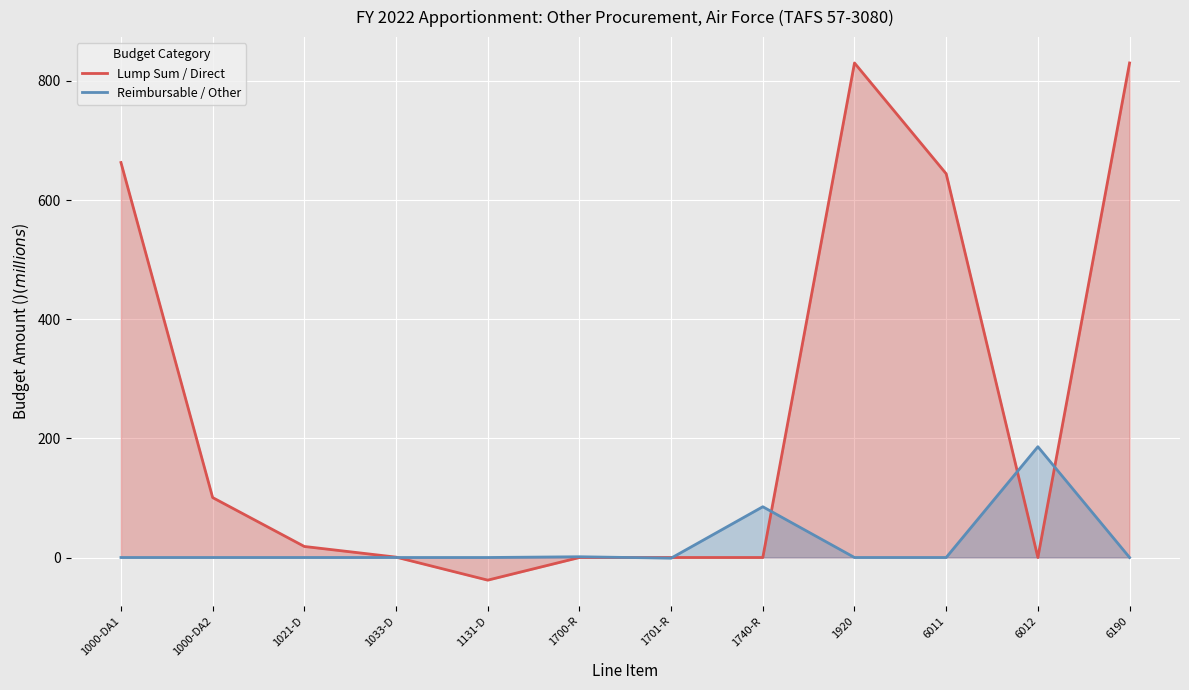

Which series has the widest spread of values?

Lump Sum / Direct